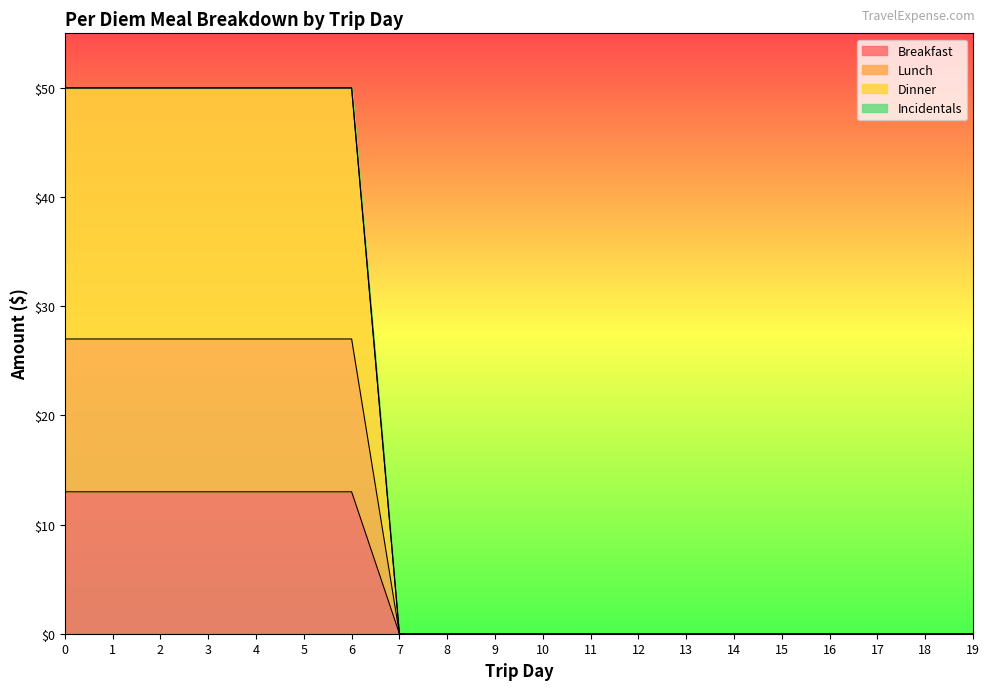

Reading right to left, transcribe all the data shown in this chart.

Breakfast: 0	0	0	0	0	0	0	0	0	0	0	0	0	13	13	13	13	13	13	13
Lunch: 0	0	0	0	0	0	0	0	0	0	0	0	0	27	27	27	27	27	27	27
Dinner: 0	0	0	0	0	0	0	0	0	0	0	0	0	50	50	50	50	50	50	50